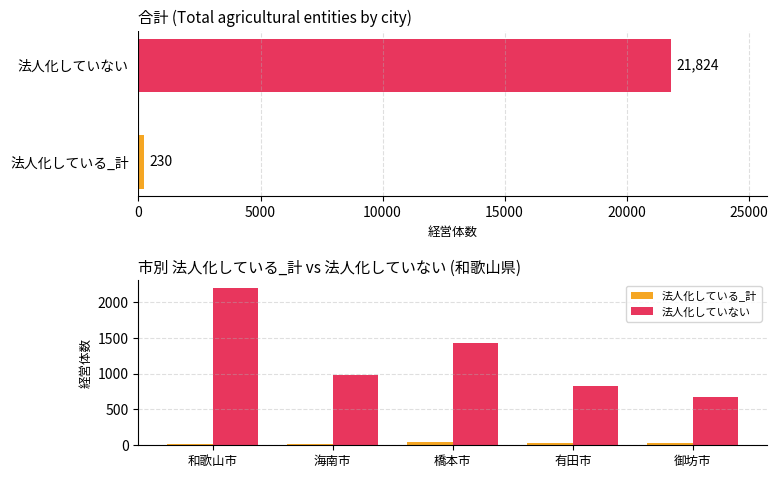

List the series in order of their overall mean, highest first.

法人化していない, 法人化している_計